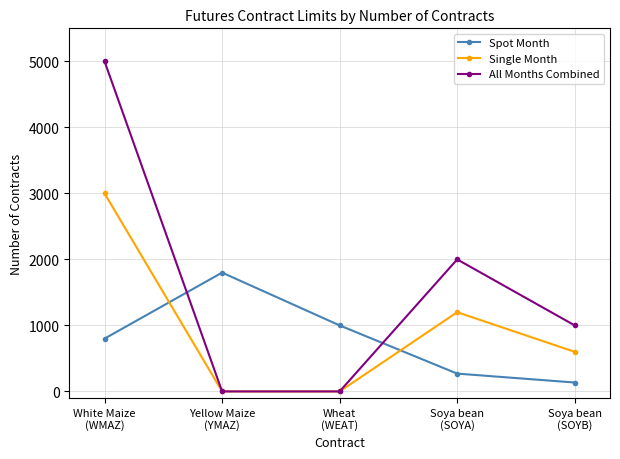

Which series has the widest spread of values?

All Months Combined